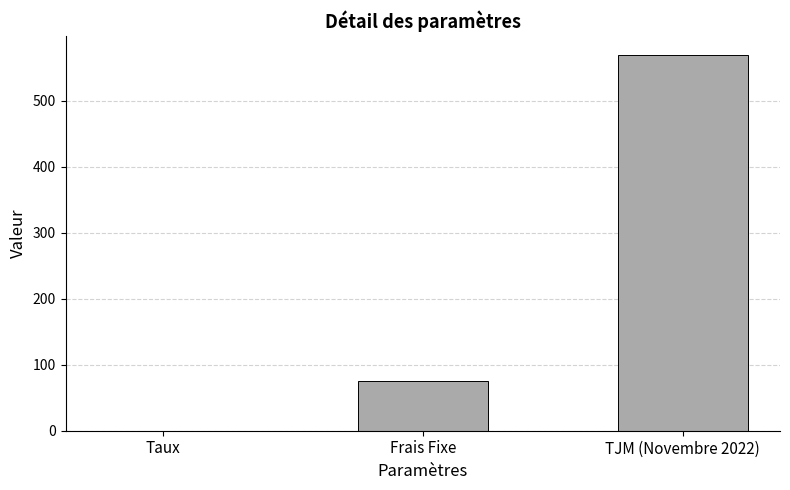

What is the sum of the values at Taux and TJM (Novembre 2022)?

570.1